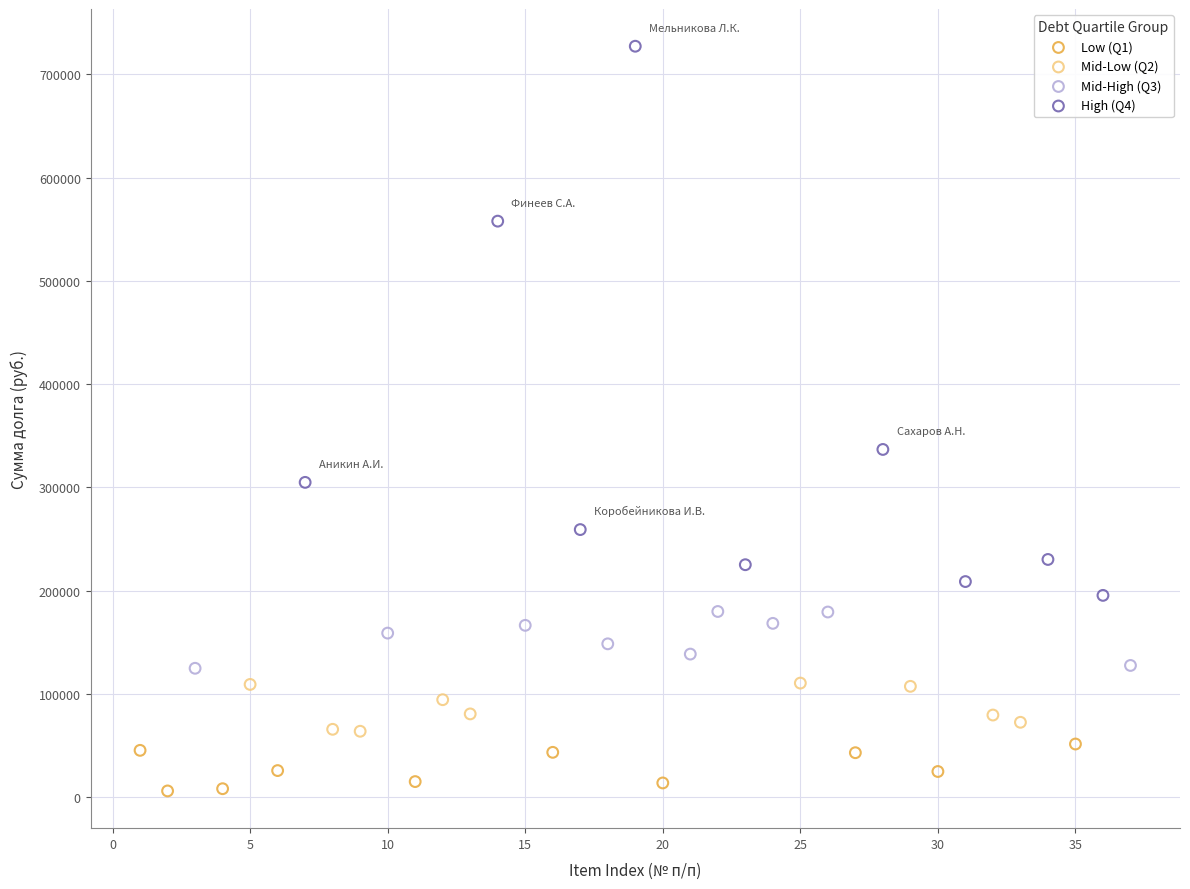

Which series contains the highest Y value?

High (Q4)